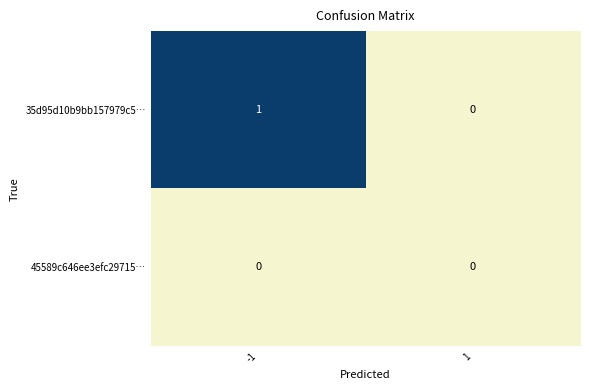

Which series has the widest spread of values?

35d95d10b9bb157979c5…